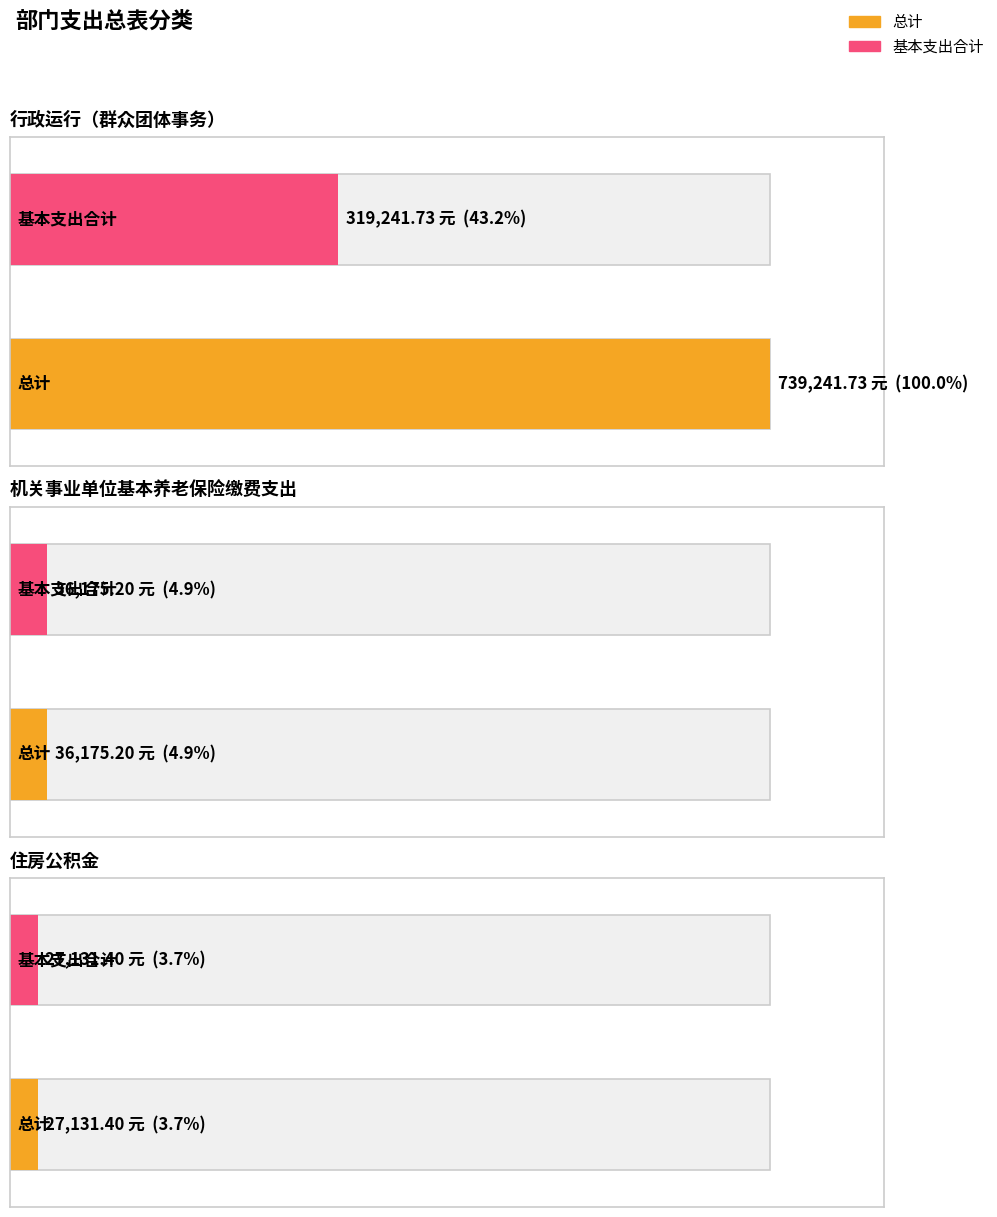

Which series has the widest spread of values?

总计